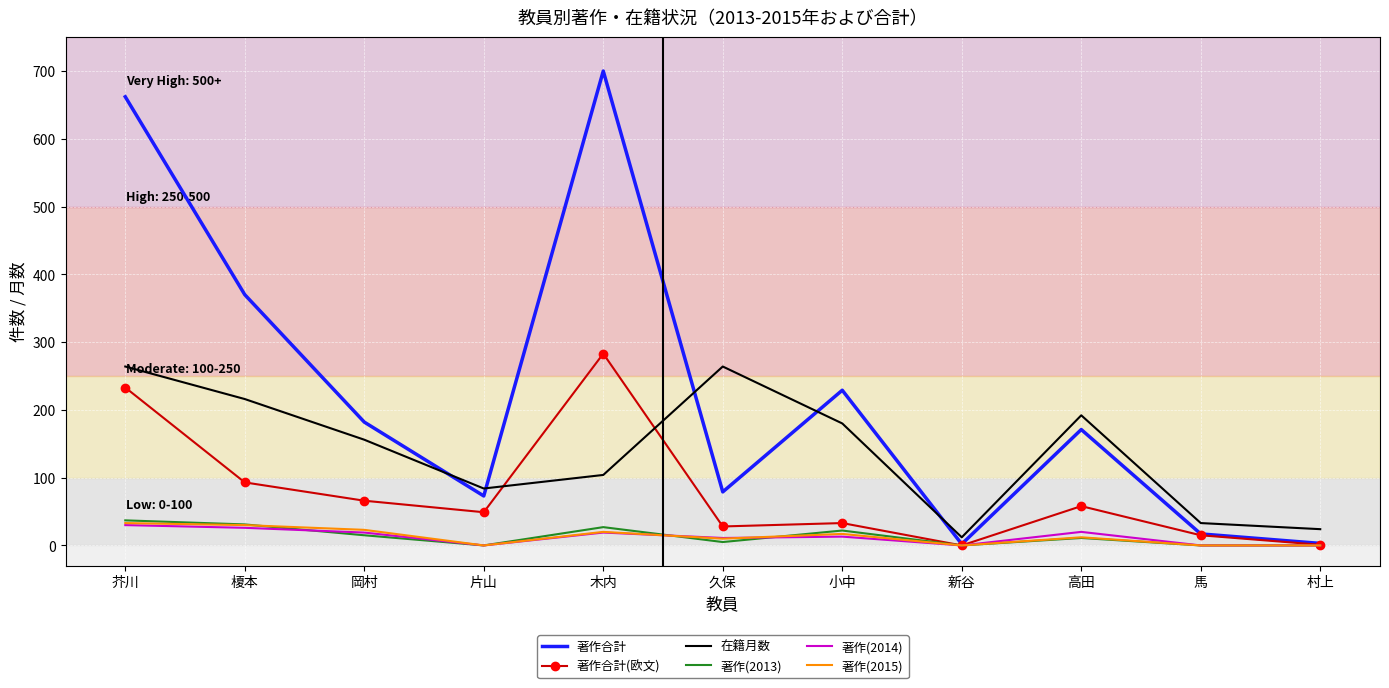

At which category does the chart reach its peak across all series?

木内